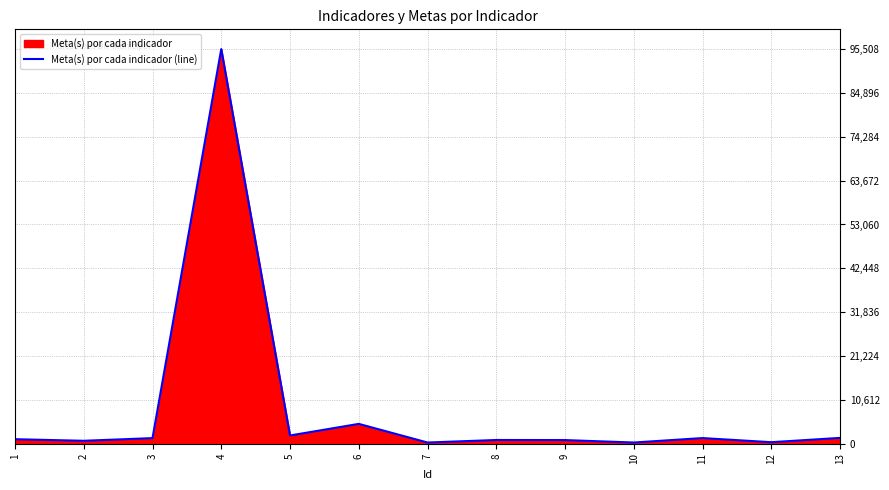

The chart shows a value of 902 at 8. True or false?

True